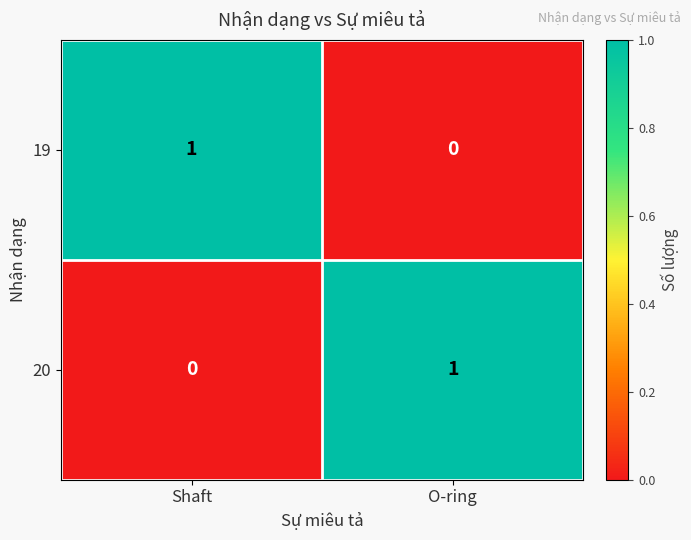

The 20 series shows 0 at O-ring. True or false?

False